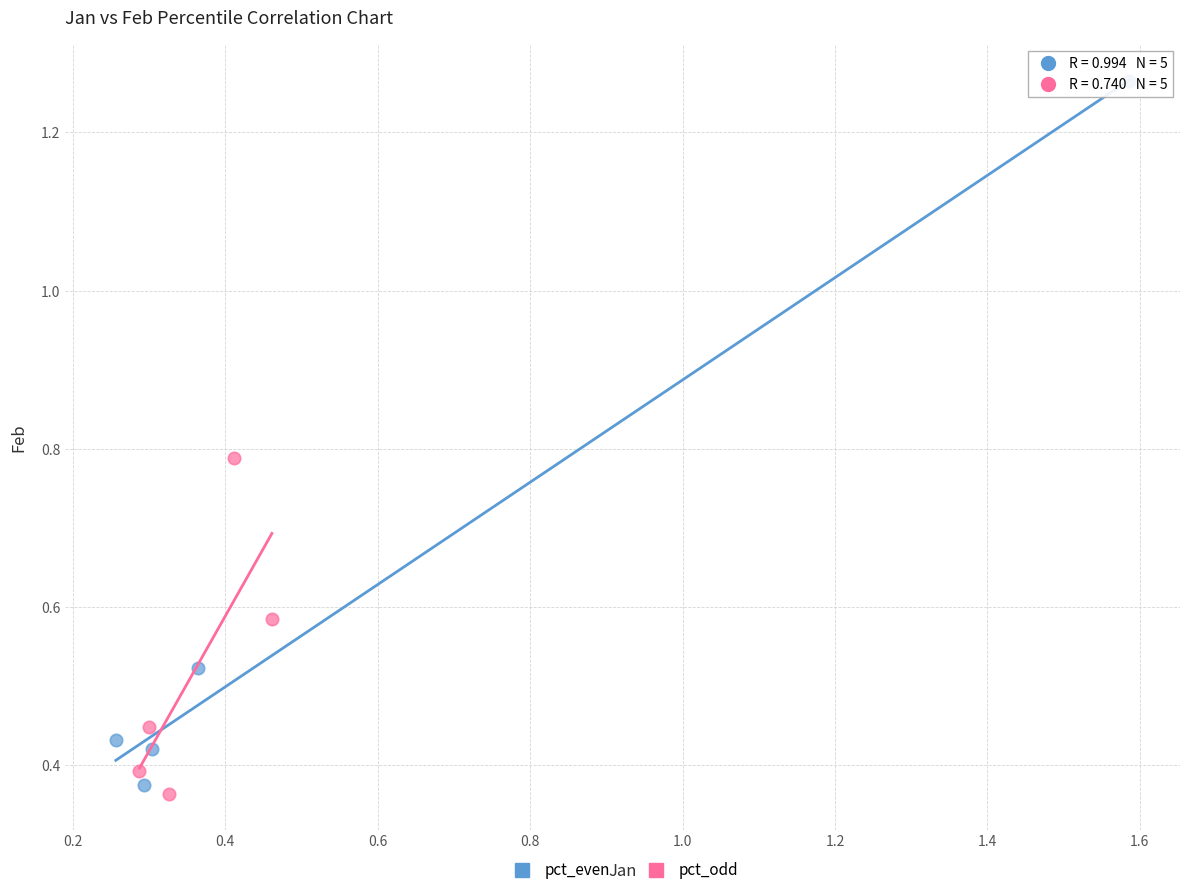

Which series contains the highest Y value?

pct_even